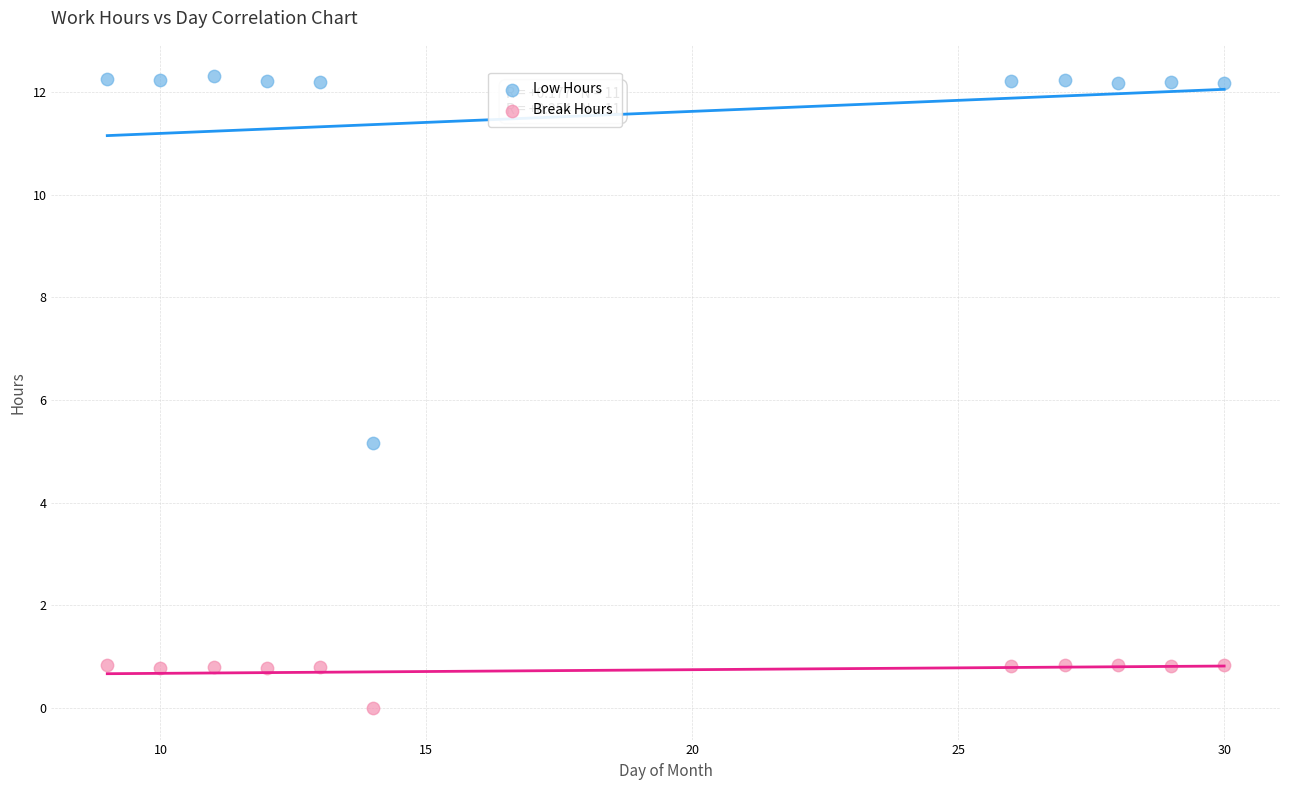

What are all the series names shown in the legend?

Low Hours, Break Hours